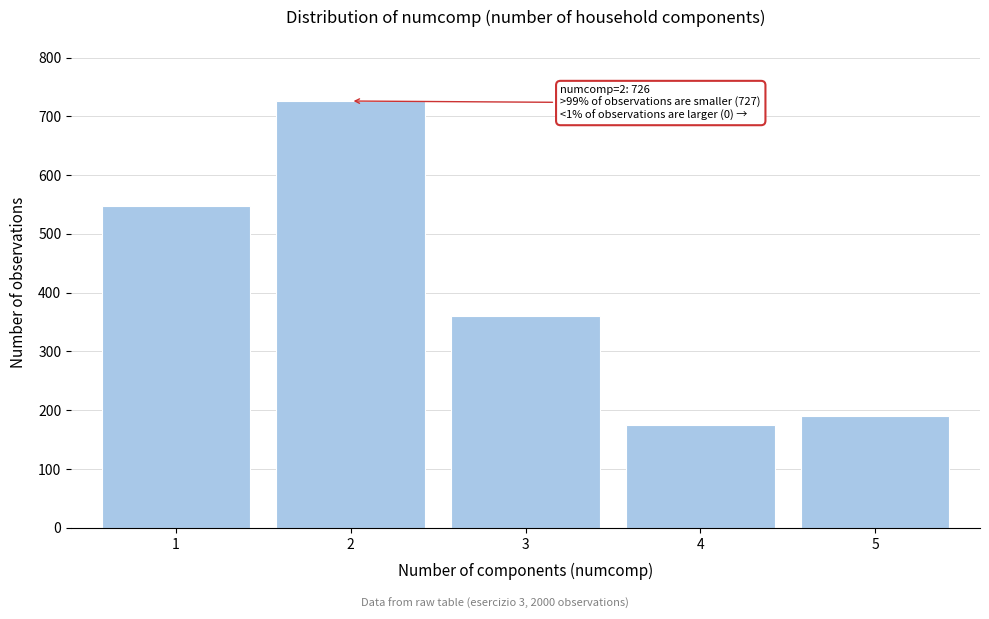

Reading right to left, what are all the values shown in this chart?

191	175	361	726	547